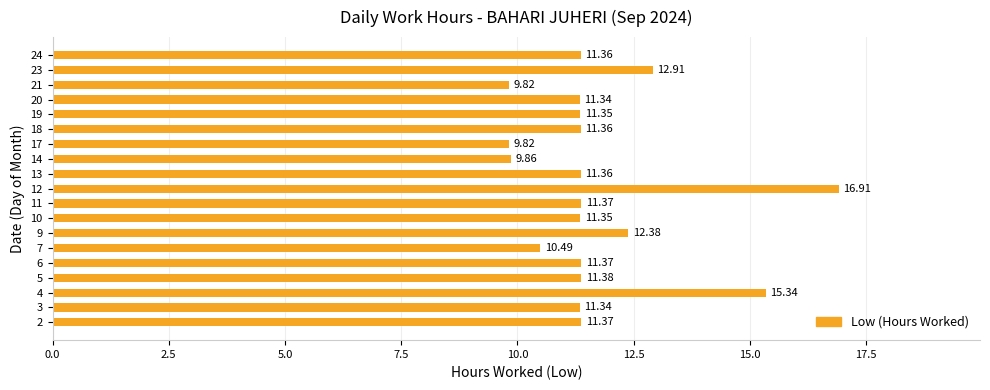

What is the change in value from 13 to 14?

-1.5